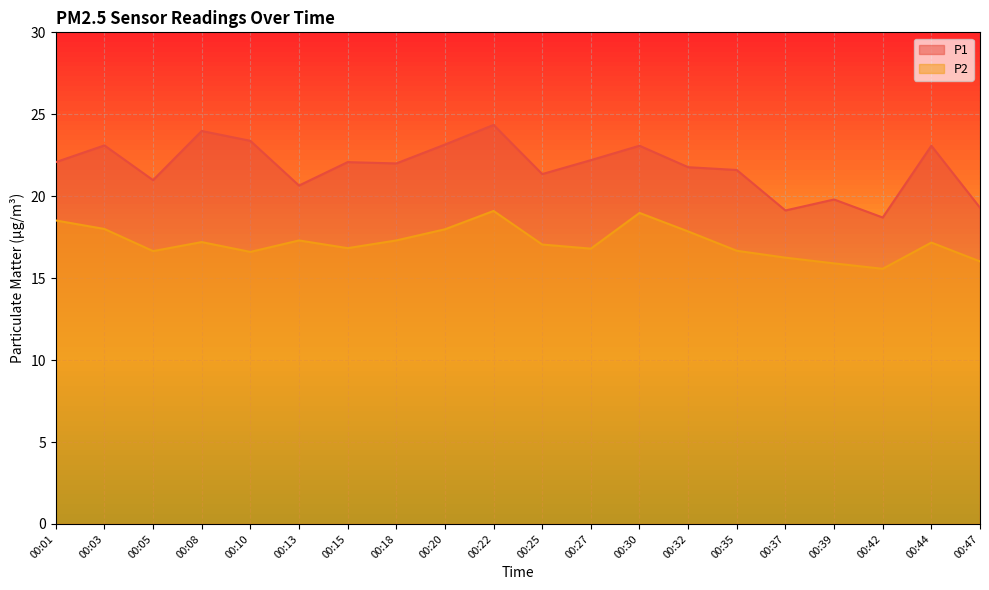

What value does the P2 series have at 00:47?

16.0